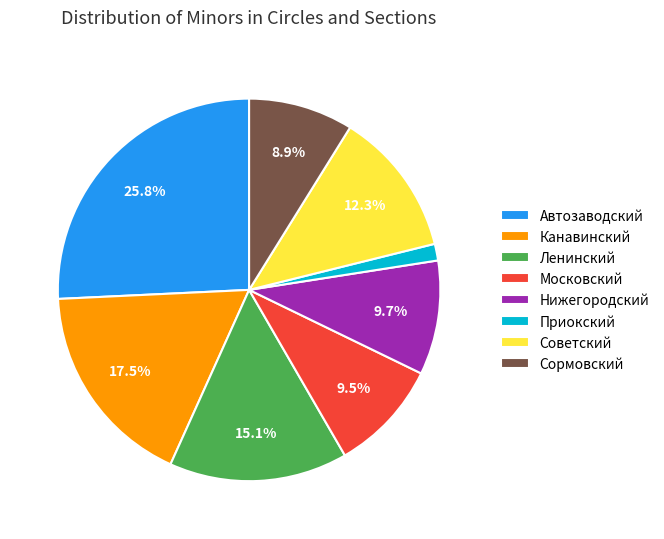

Do Нижегородский and Сормовский together represent more than half of the pie?

No